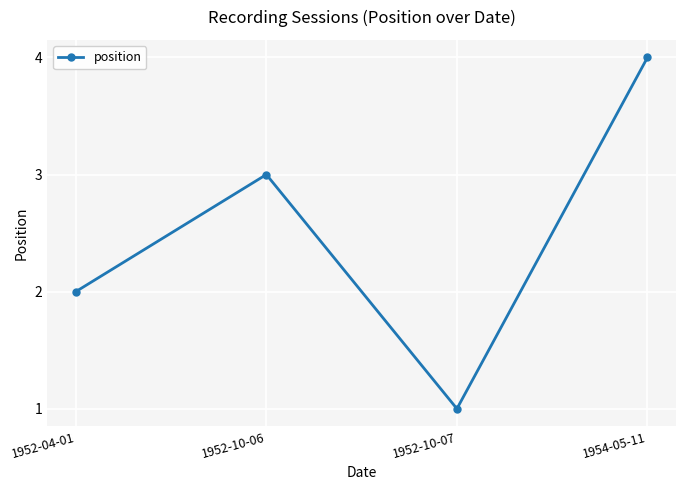

The value at 1952-04-01 is 2. True or false?

True